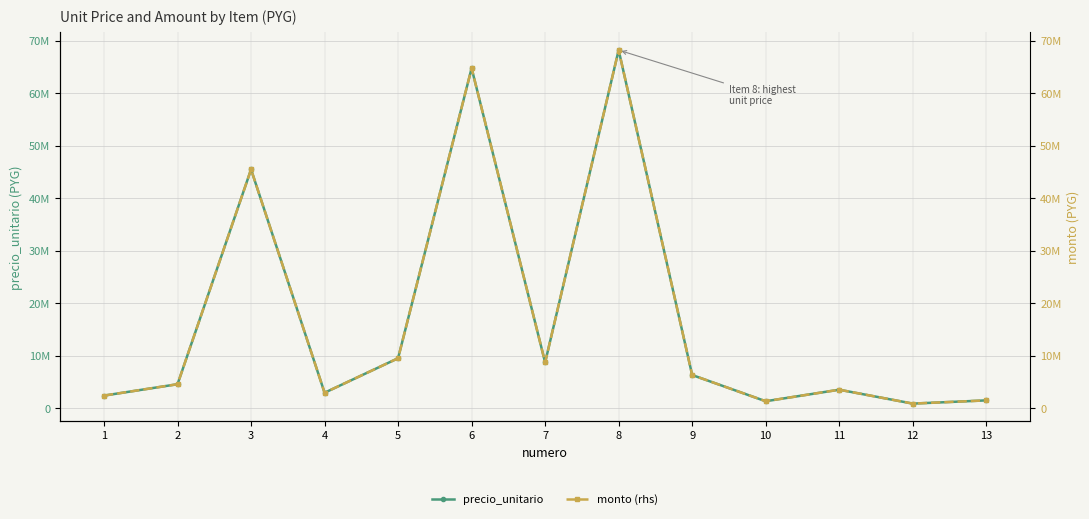

Read the monto (rhs) value at 8, to the nearest 50.

68250000